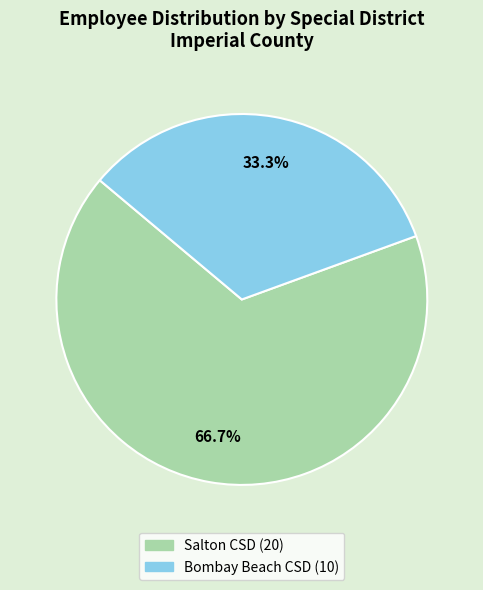

Is there a majority slice in this chart?

Yes